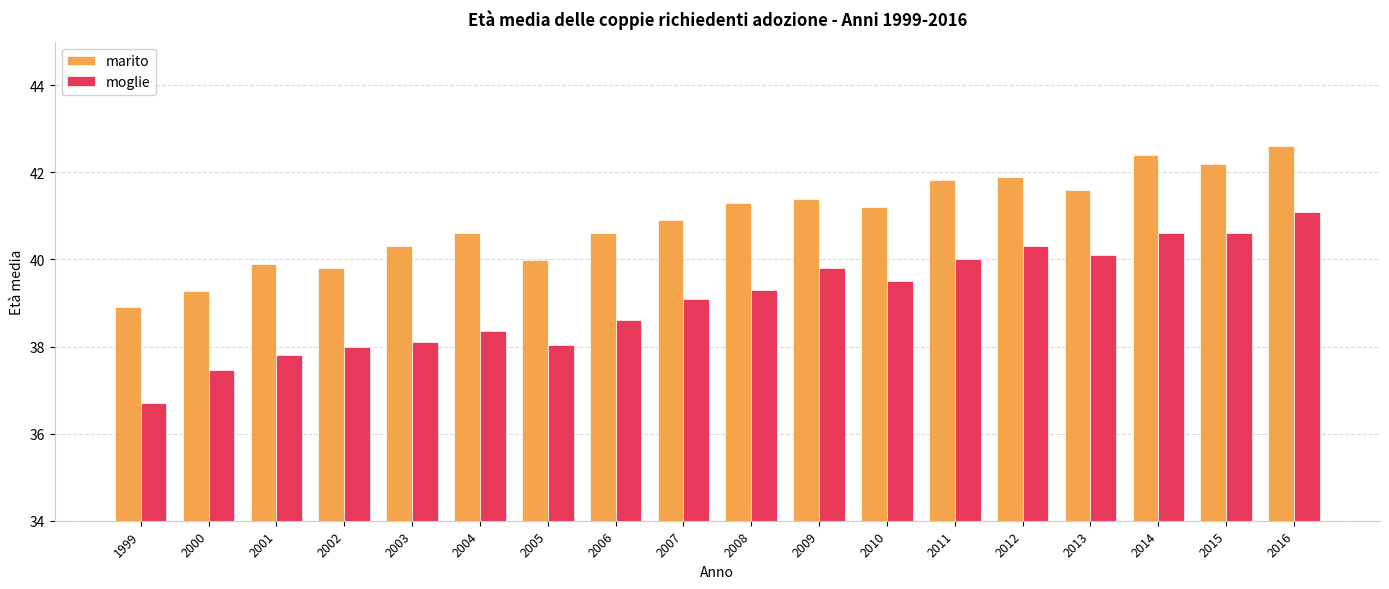

Does the chart contain stacked bars?

No